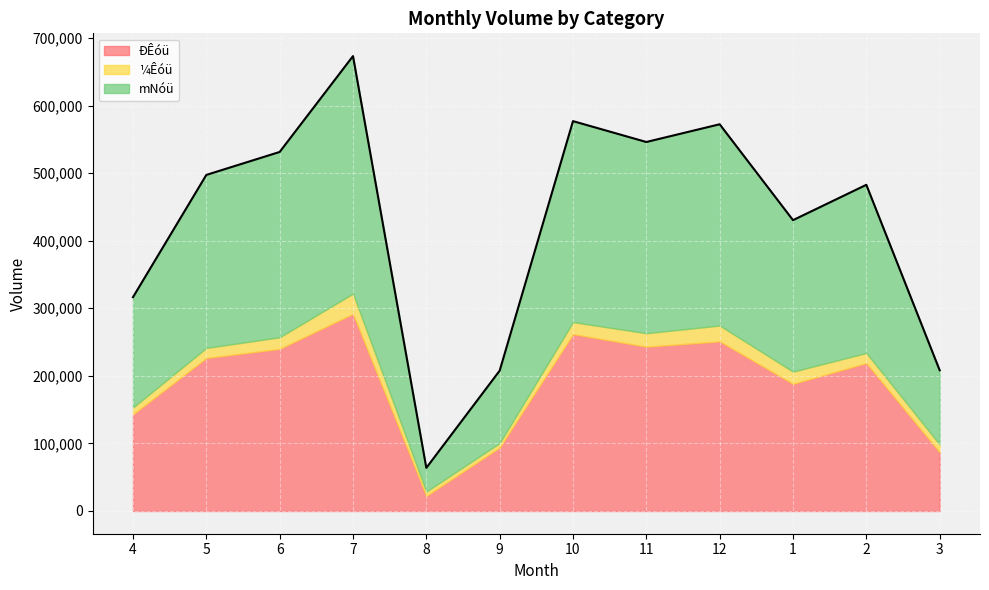

Between 6 and 2, which is larger?

6